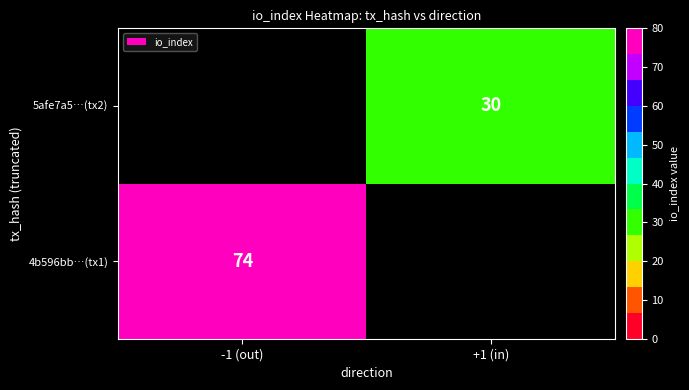

True or false: 4b596bb…(tx1) has a value of 74 at -1 (out).

True